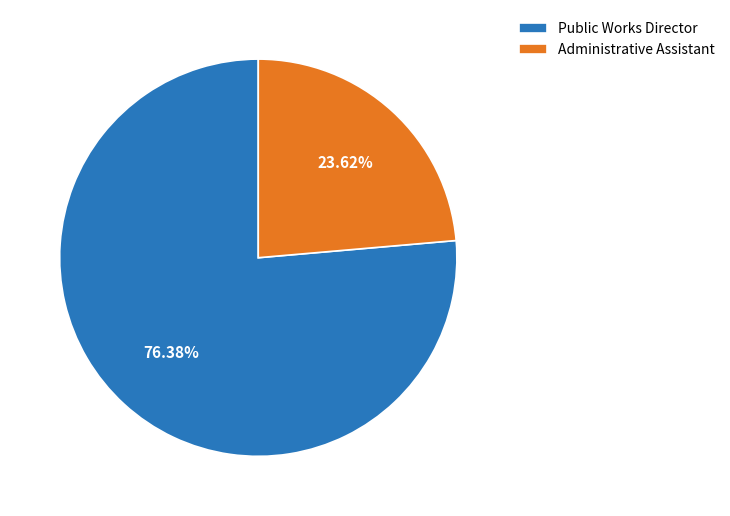

How many segments does this pie chart have?

2